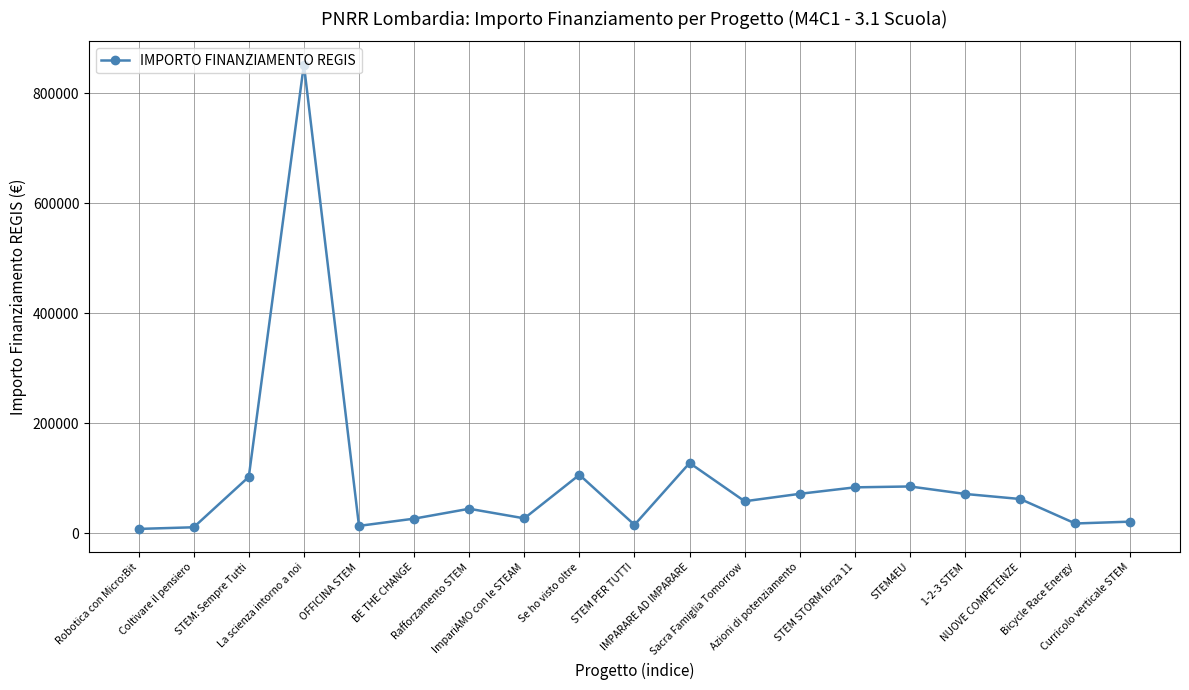

True or false: there are more than 2 points higher than both neighbors.

True